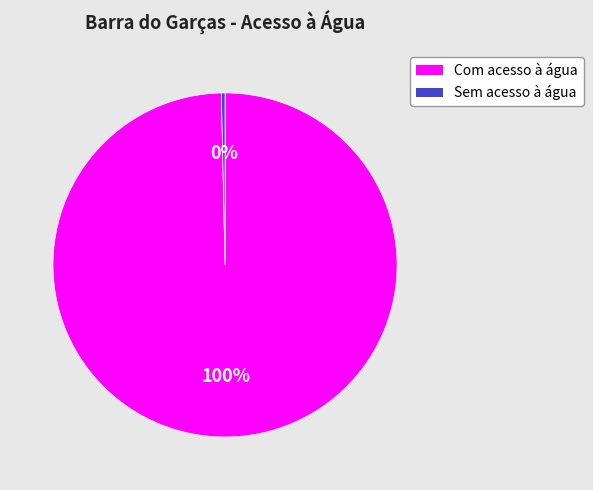

How many slices are in this pie chart?

2